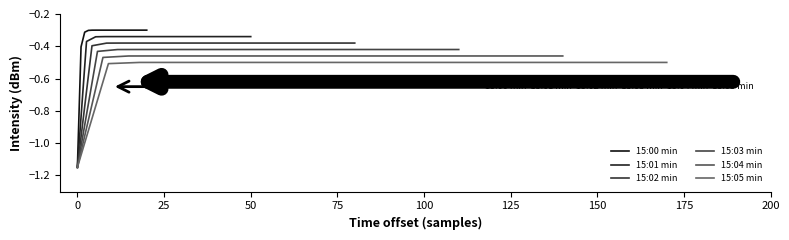

What is the sum of all 15:03 min values?

-9.1